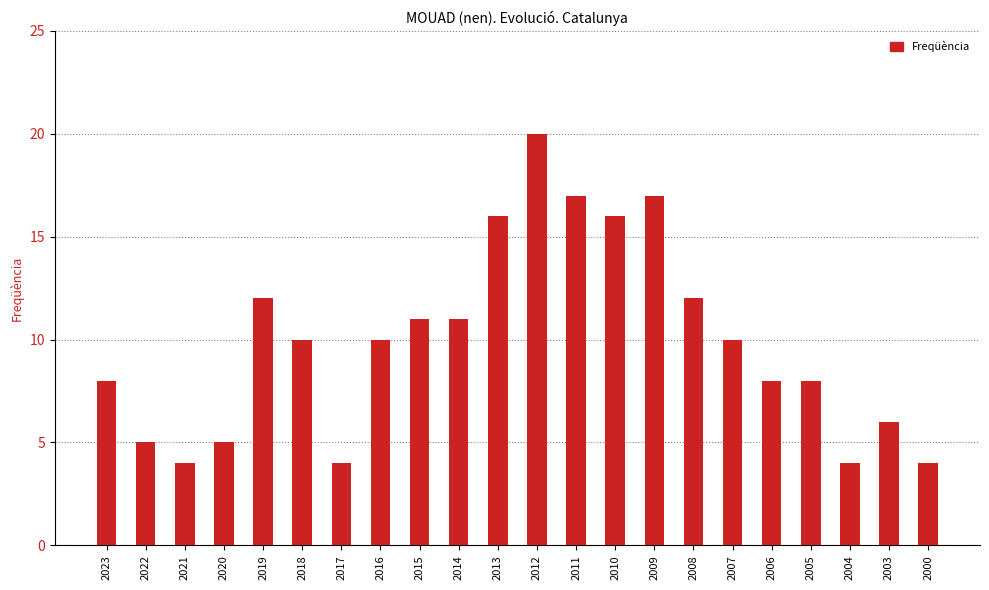

Is it true that the value at 2011 is 5?

False